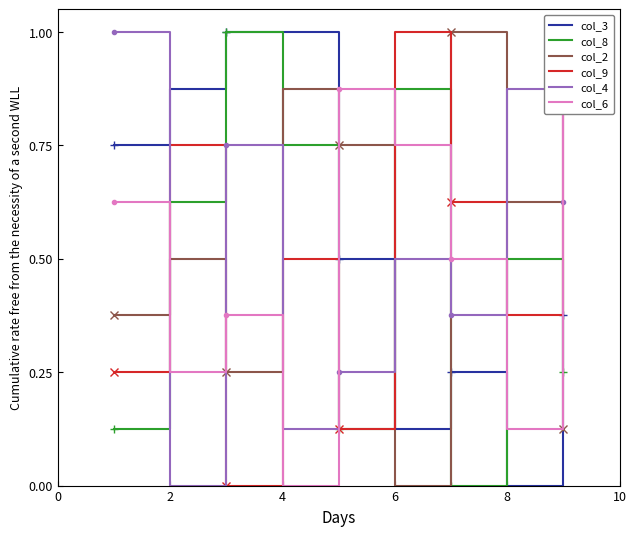

True or false: col_2 has a value of 0.0 at 6.

True